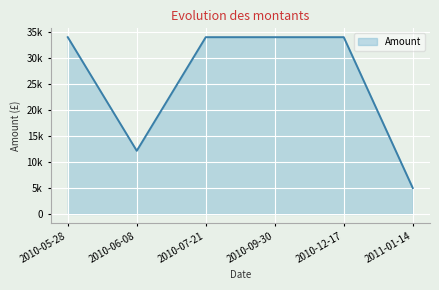

What is the smallest value displayed?

5000